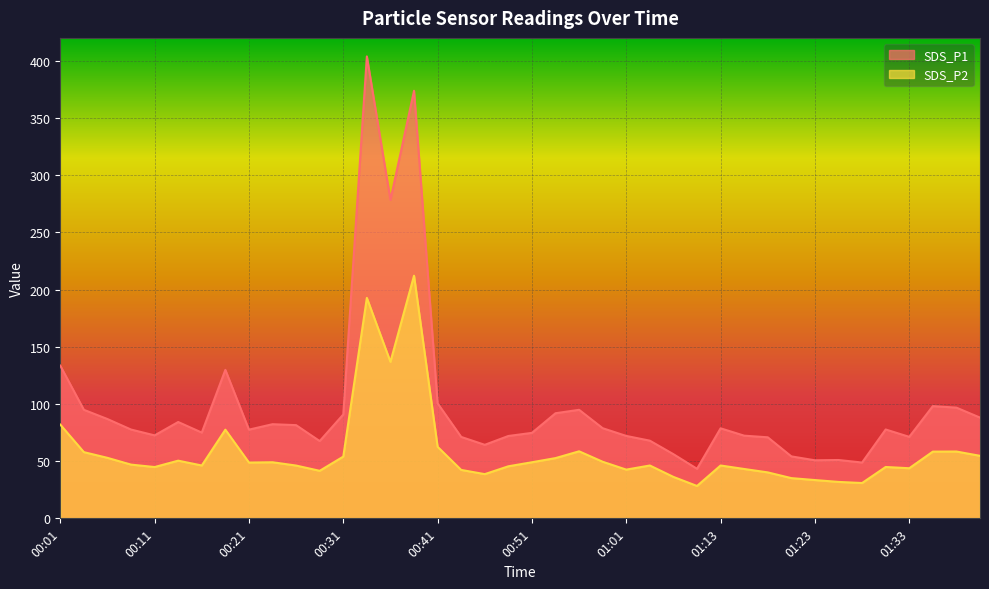

List the series in order of their overall mean, lowest first.

SDS_P2, SDS_P1